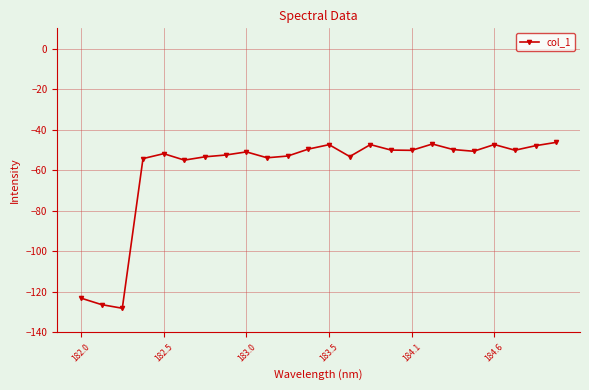

Does the chart have visible grid lines?

Yes